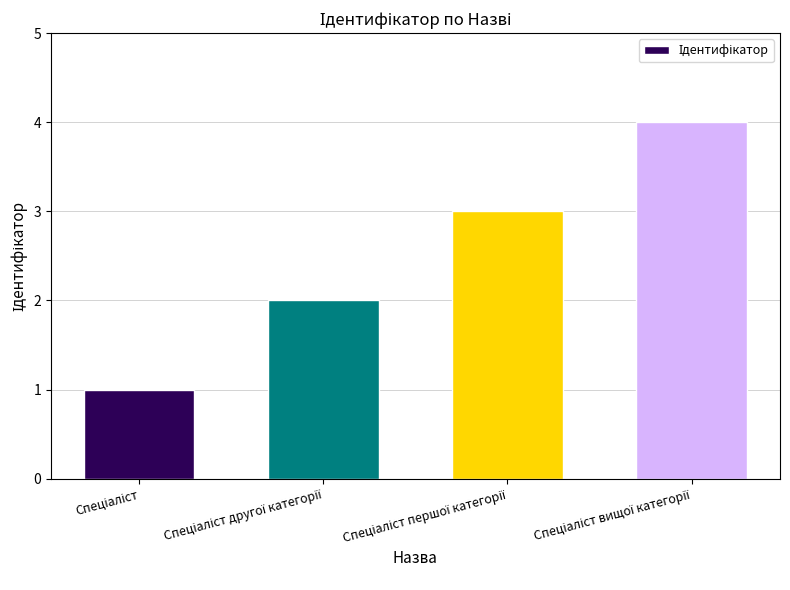

What is the value of the 2nd bar from the left?

2